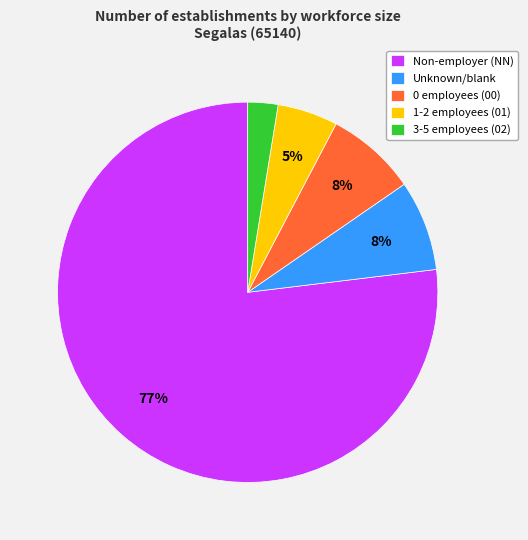

The 1-2 employees (01) slice represents 5% of the pie. True or false?

True